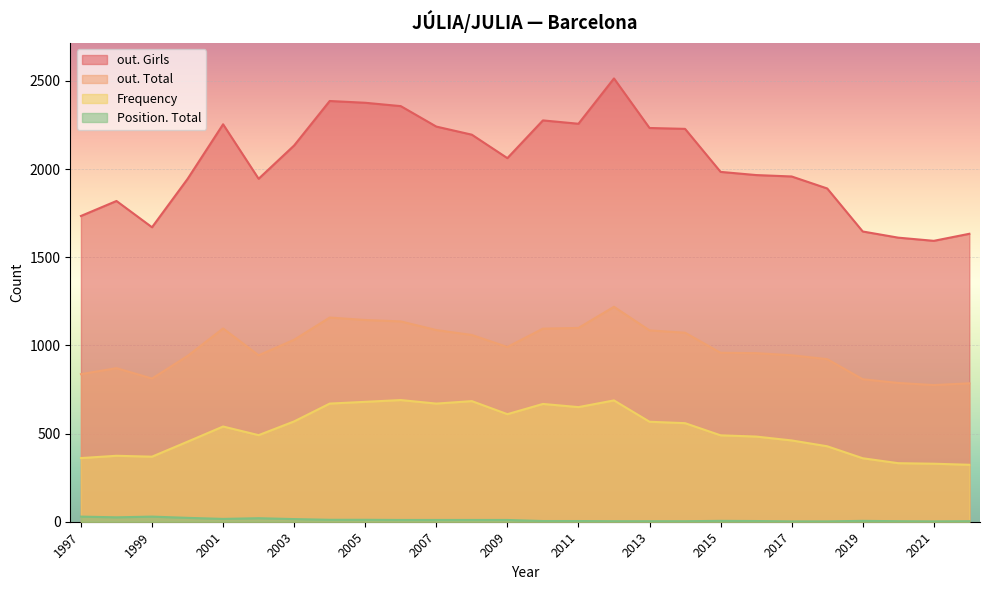

Rank the categories by out. Girls value from lowest to highest.

2021, 2020, 2022, 2019, 1999, 1997, 1998, 2018, 2000, 2002, 2017, 2016, 2015, 2009, 2003, 2008, 2014, 2013, 2007, 2001, 2011, 2010, 2006, 2005, 2004, 2012